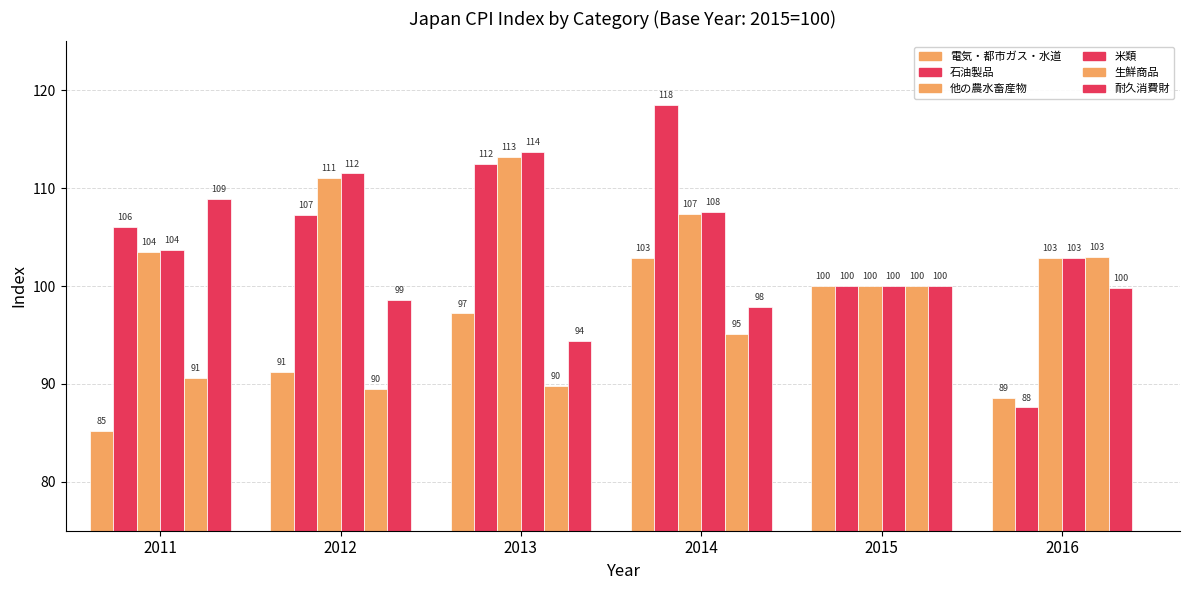

What is the lowest value of the 生鮮商品 series?

89.5